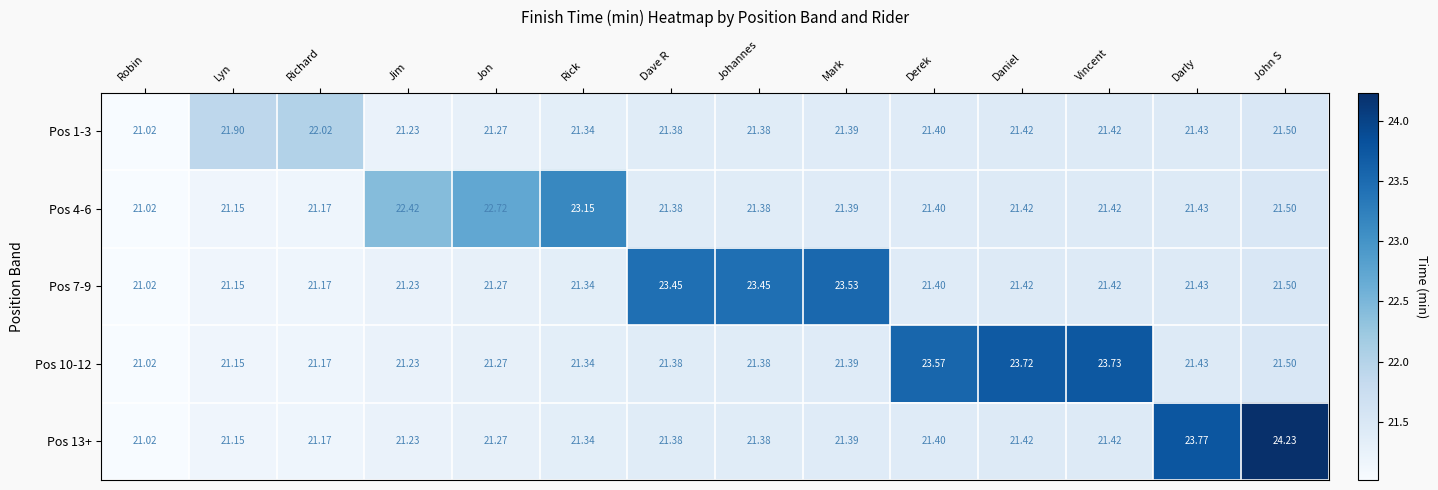

At which category does the chart reach its minimum across all series?

Robin